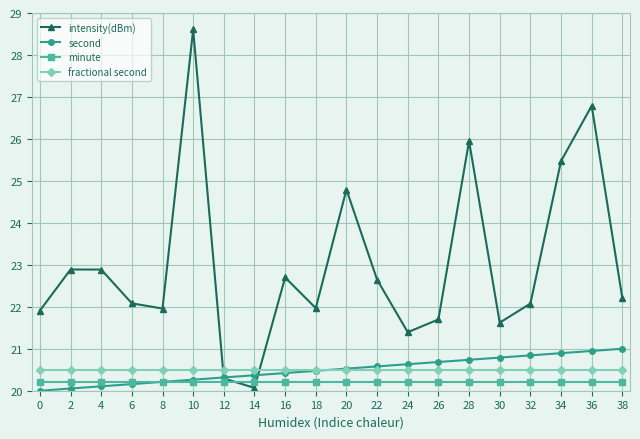

At which category is the sum across all series the highest?

10